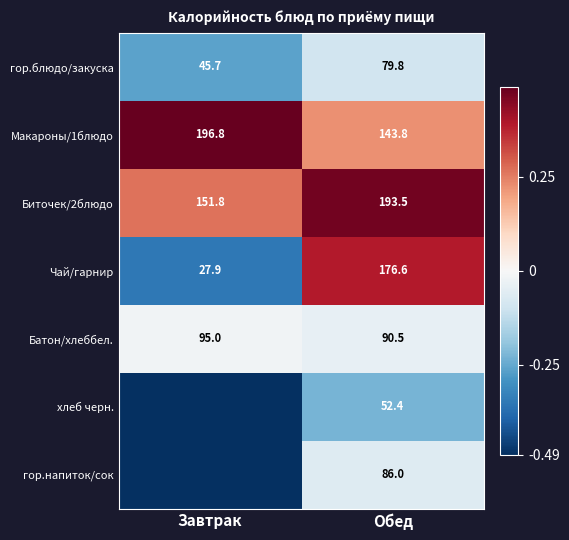

What is the total value across all series at Завтрак?

-0.9